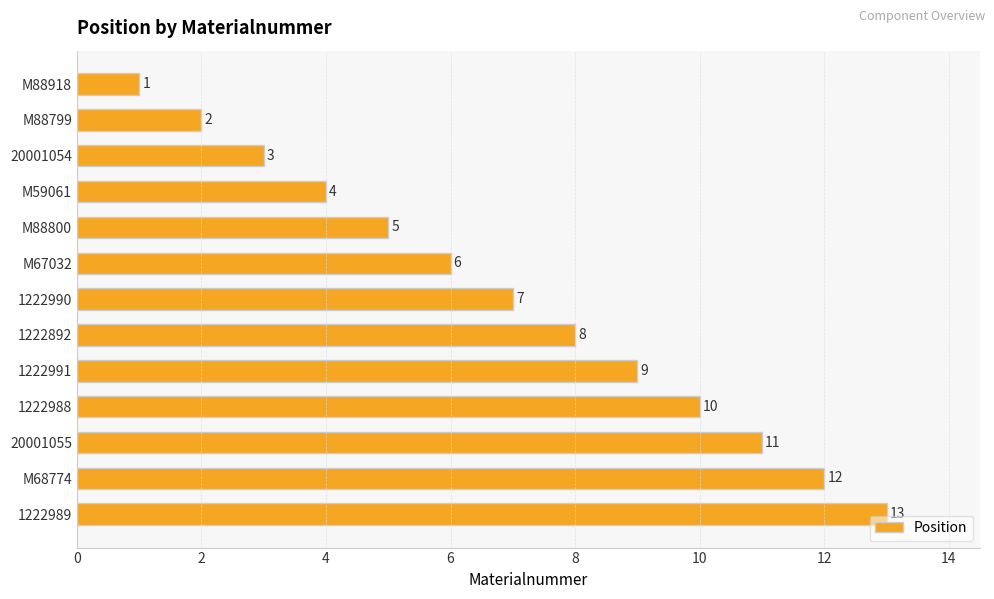

What is the difference between the maximum and minimum values?

12